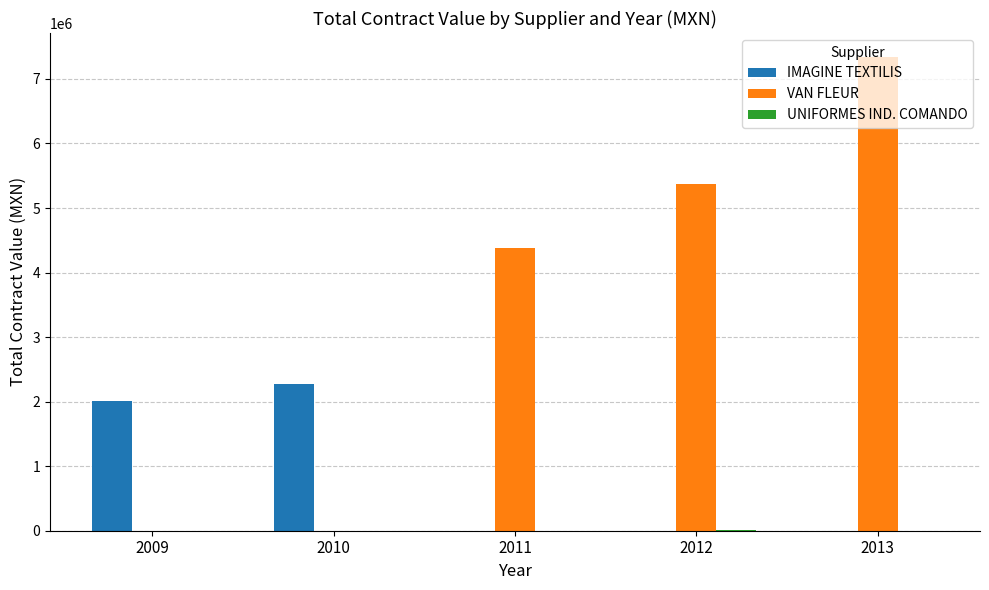

How many groups of bars are there?

5